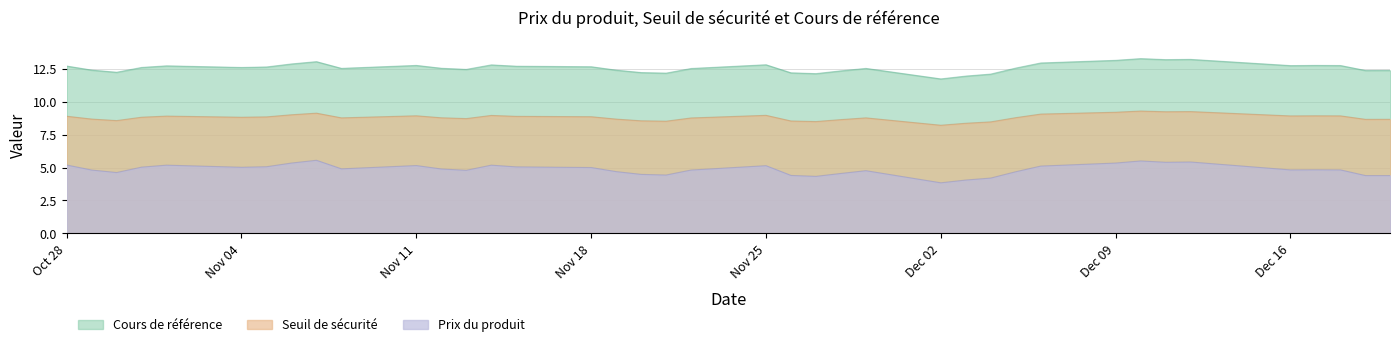

The value of Seuil de sécurité at Dec 09 is 9.2. True or false?

True